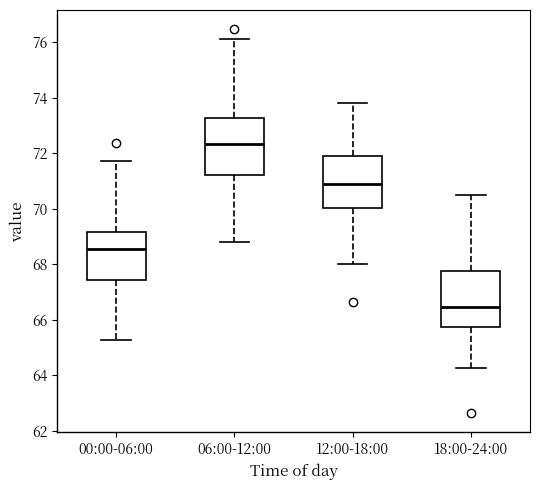

Where does the upper whisker of the box for 00:00-06:00 end on the y-axis? The values are not printed on the chart, so give them approximately, as read against the axis.

71.8